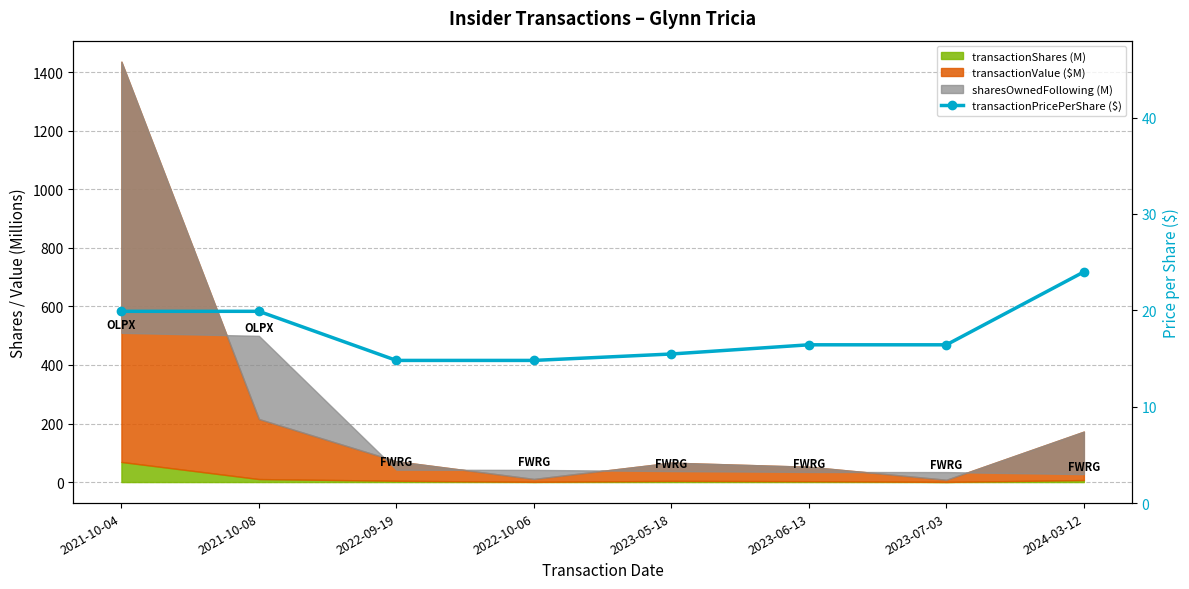

List the labels in order of value, largest first.

2024-03-12, 2021-10-04, 2021-10-08, 2023-06-13, 2023-07-03, 2023-05-18, 2022-09-19, 2022-10-06